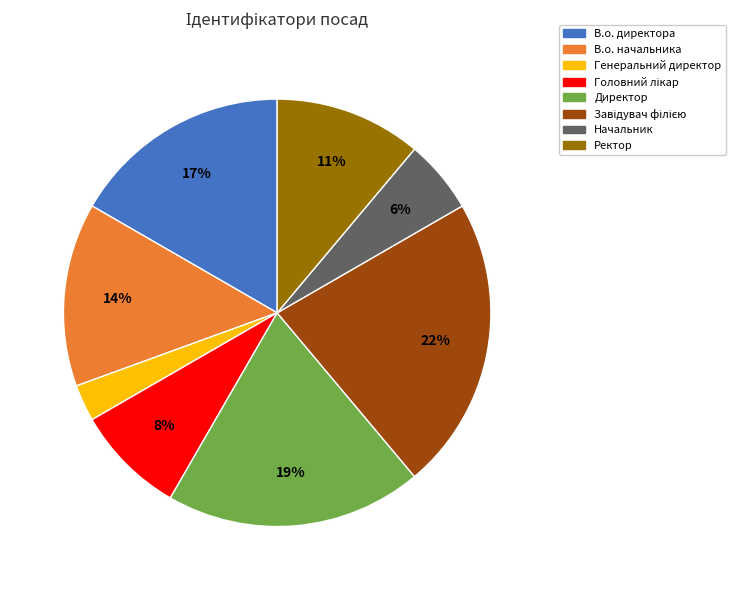

Which slice is the smallest?

Генеральний директор